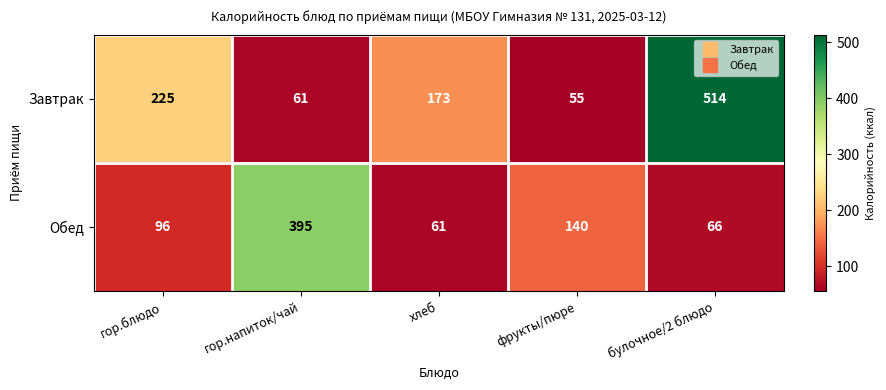

Reading left to right, what are all the values shown in this chart?

Завтрак: гор.блюдо=225	гор.напиток/чай=61	хлеб=173	фрукты/пюре=55	булочное/2 блюдо=514
Обед: гор.блюдо=96	гор.напиток/чай=395	хлеб=61	фрукты/пюре=140	булочное/2 блюдо=66